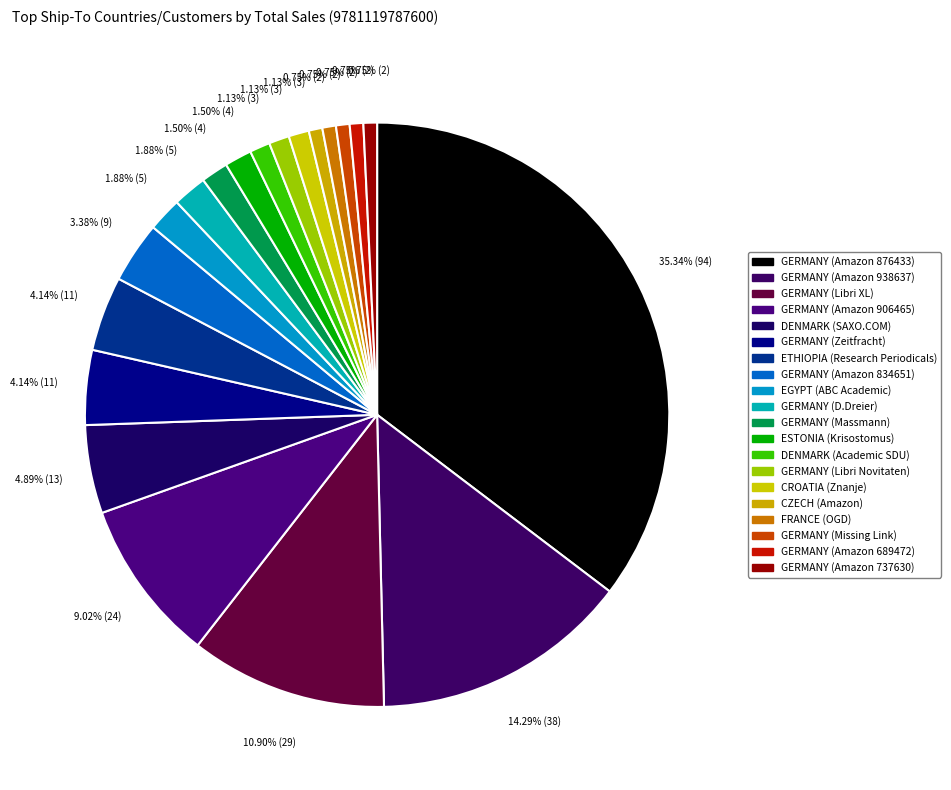

How many segments does this pie chart have?

20